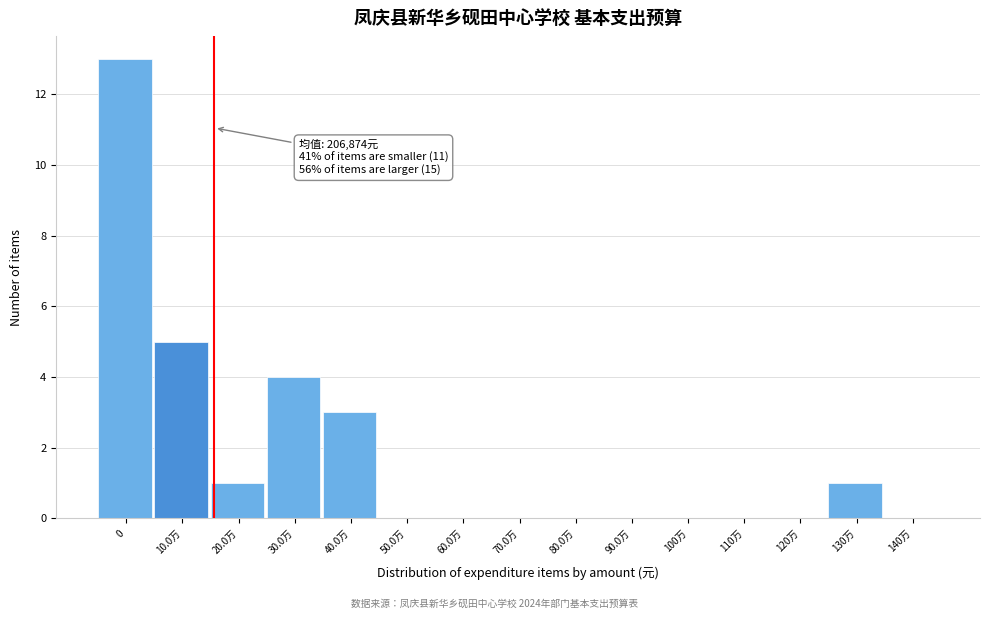

Reading right to left, transcribe all the data shown in this chart.

140万=0	130万=1	120万=0	110万=0	100万=0	90.0万=0	80.0万=0	70.0万=0	60.0万=0	50.0万=0	40.0万=3	30.0万=4	20.0万=1	10.0万=5	0=13